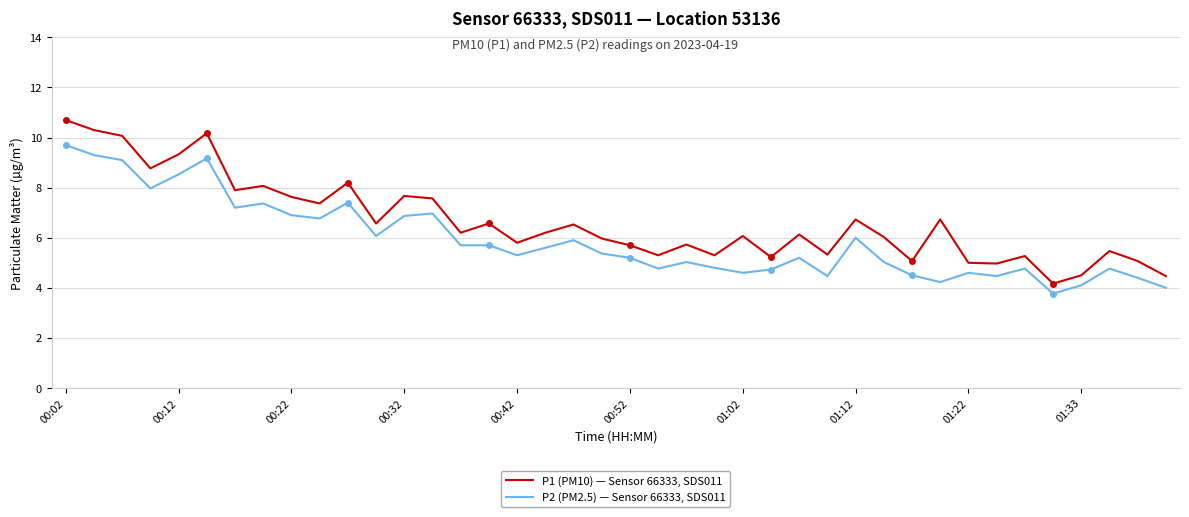

What is the difference between the maximum and minimum values in the P1 (PM10) — Sensor 66333, SDS011 series?

6.5